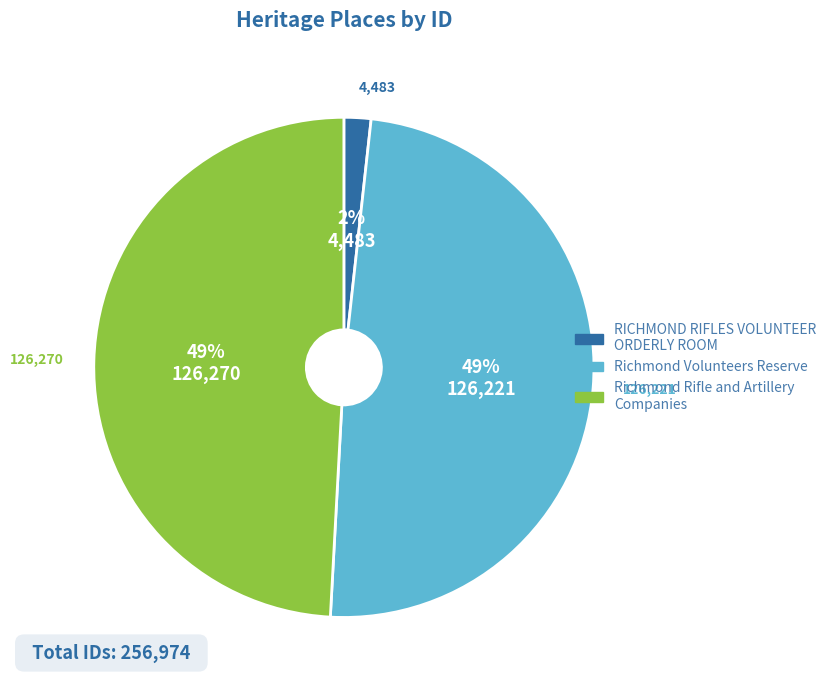

Between RICHMOND RIFLES VOLUNTEER ORDERLY ROOM and Richmond Rifle and Artillery Companies, which is larger?

Richmond Rifle and Artillery Companies